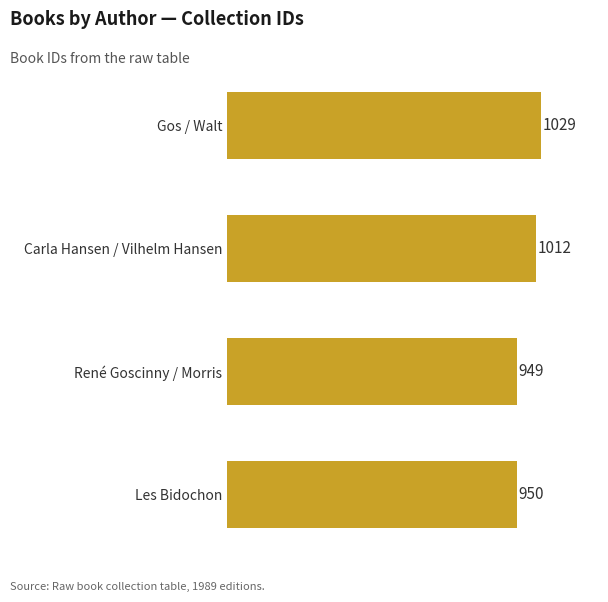

List the labels in order of value, smallest first.

René Goscinny / Morris, Les Bidochon, Carla Hansen / Vilhelm Hansen, Gos / Walt